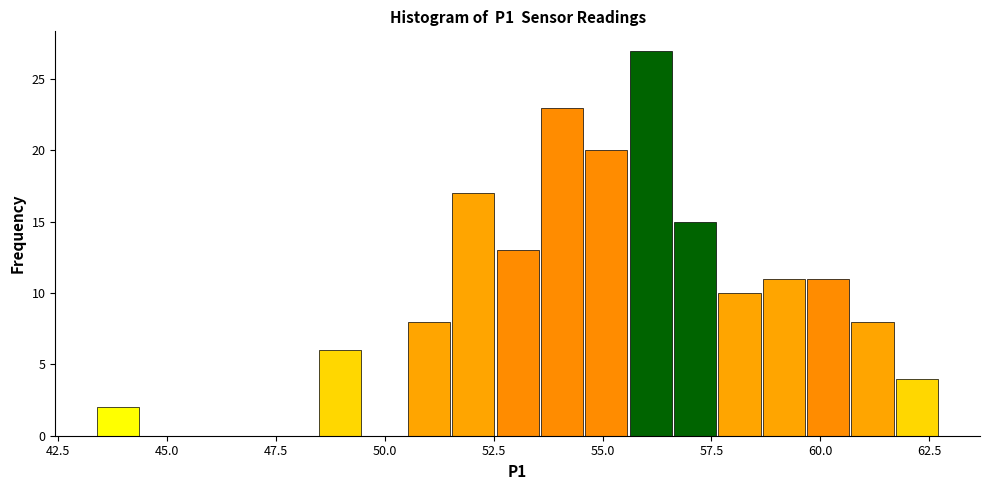

Around what value on the x-axis is the tallest bar? Give the approximate position of its centre, as read against the axis.

56.0